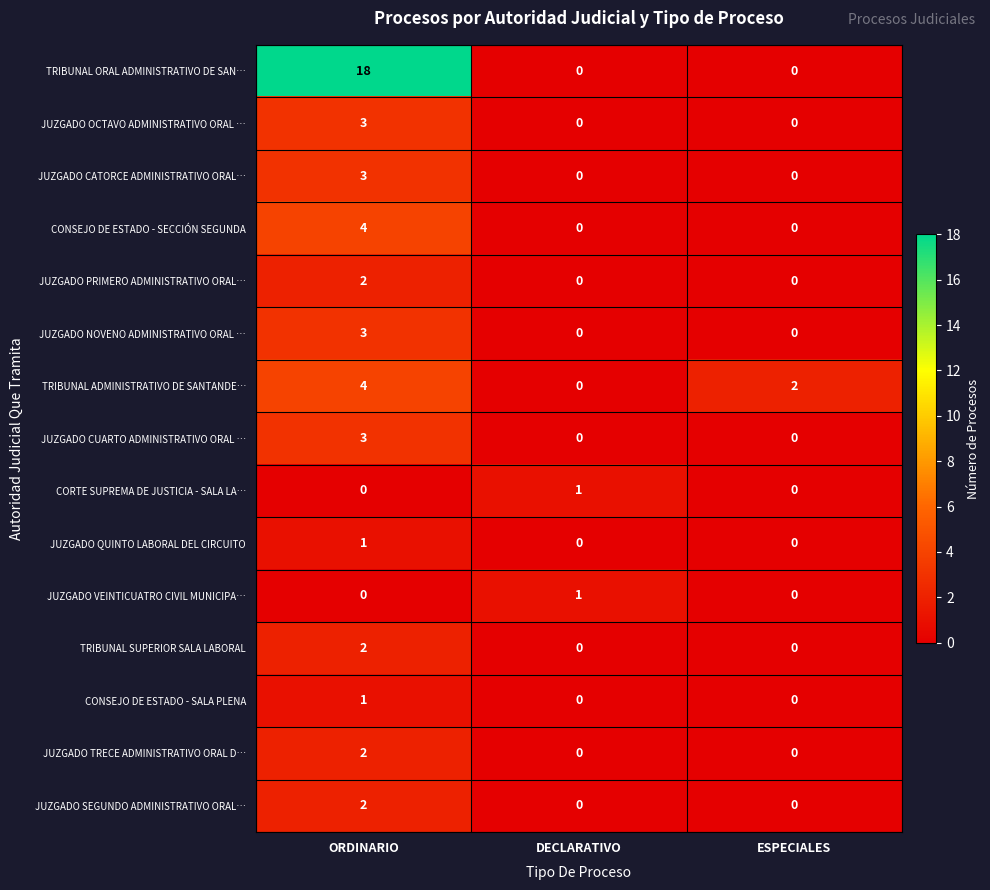

What is the total value across all series at DECLARATIVO?

2